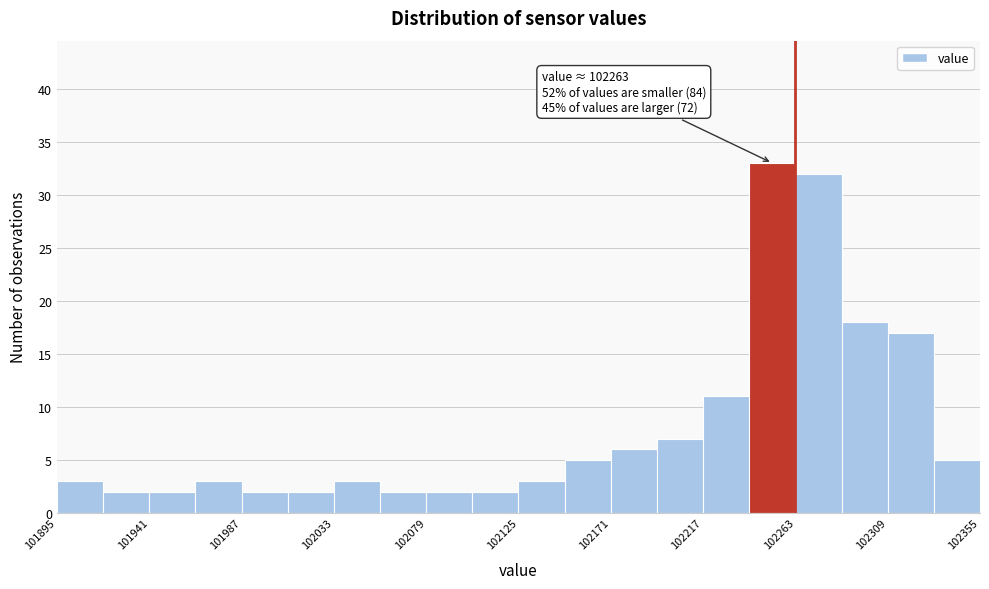

Which range on the x-axis has the tallest bar?

102240 to 102263